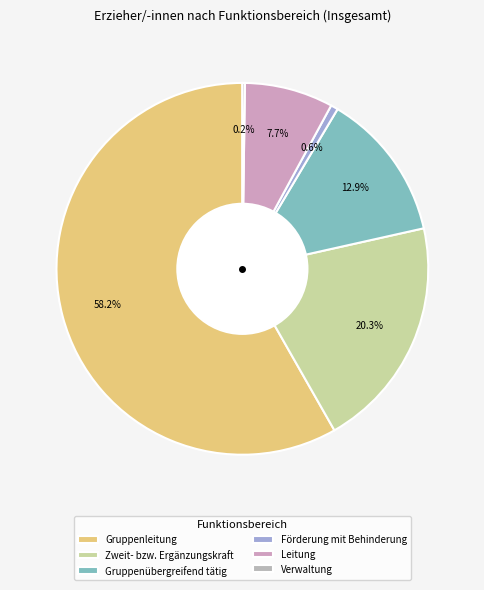

True or false: Verwaltung accounts for 0% of the total.

True